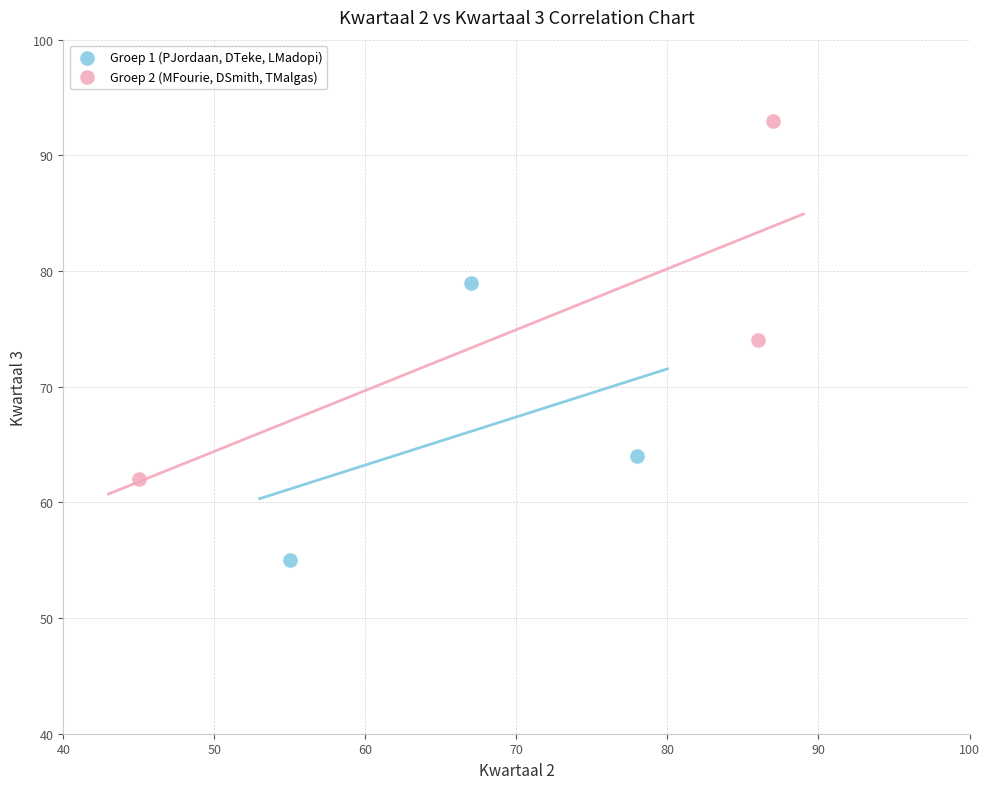

Which series contains the highest Y value?

Groep 2 (MFourie, DSmith, TMalgas)